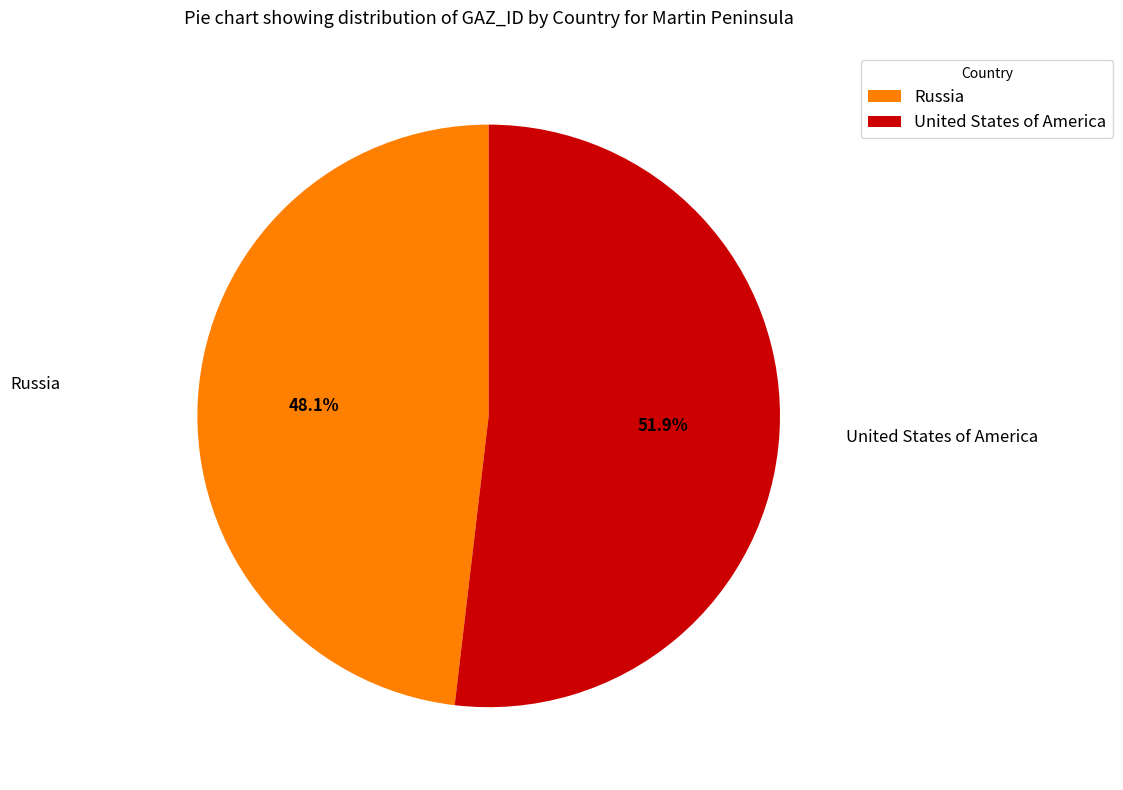

Which category has the smallest portion of the pie?

Russia